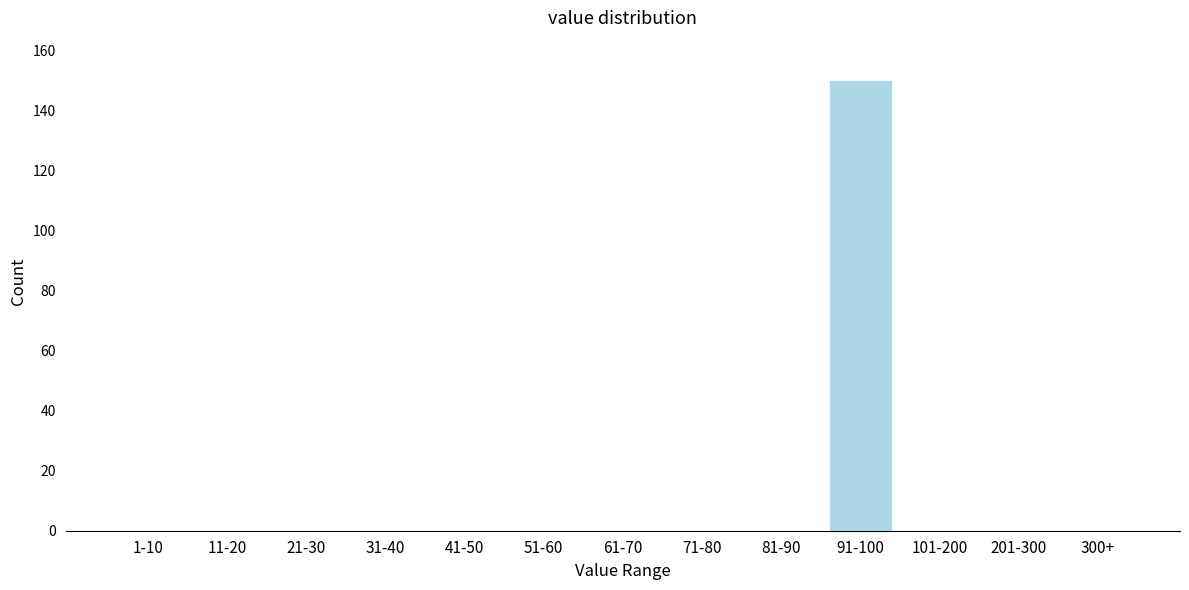

Reading left to right, extract all data points from this chart.

1-10=0	11-20=0	21-30=0	31-40=0	41-50=0	51-60=0	61-70=0	71-80=0	81-90=0	91-100=150	101-200=0	201-300=0	300+=0